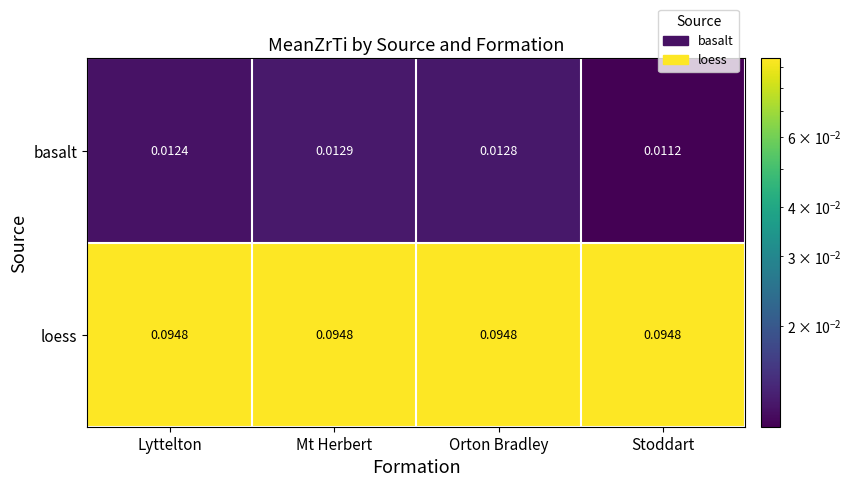

At which category does the chart reach its minimum across all series?

Stoddart